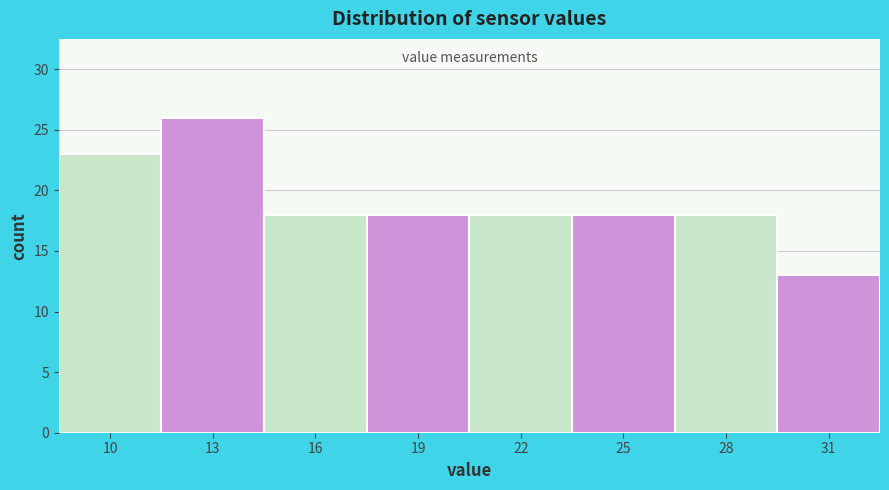

Reading left to right, transcribe all the data shown in this chart.

10=23	13=26	16=18	19=18	22=18	25=18	28=18	31=13